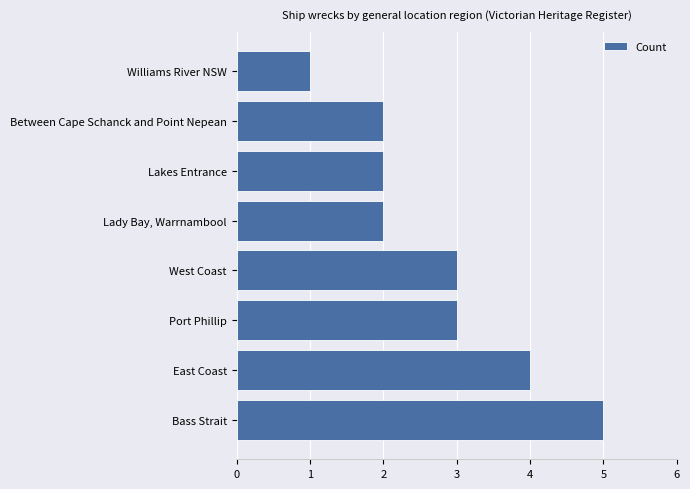

What is the ratio of the value at Port Phillip to the value at West Coast?

1.0